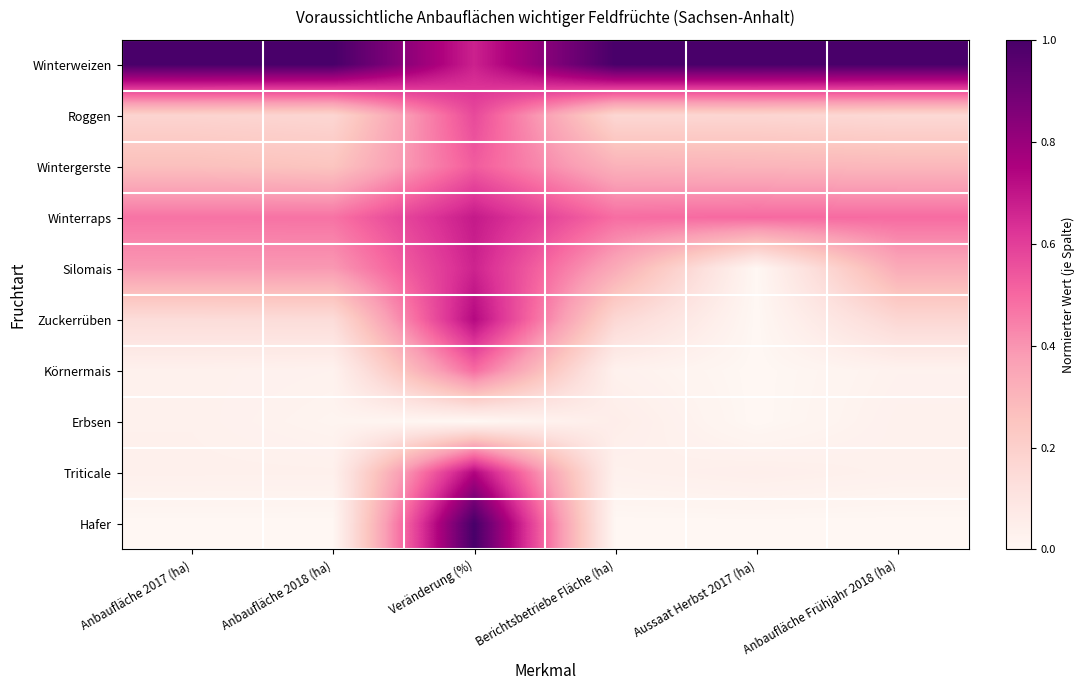

Reading right to left, list all the values displayed in this chart.

Winterweizen: Anbaufläche Frühjahr 2018 (ha)=1.0	Aussaat Herbst 2017 (ha)=1.0	Berichtsbetriebe Fläche (ha)=1.0	Veränderung (%)=0.7	Anbaufläche 2018 (ha)=1.0	Anbaufläche 2017 (ha)=1.0
Roggen: Anbaufläche Frühjahr 2018 (ha)=0.2	Aussaat Herbst 2017 (ha)=0.2	Berichtsbetriebe Fläche (ha)=0.2	Veränderung (%)=0.6	Anbaufläche 2018 (ha)=0.2	Anbaufläche 2017 (ha)=0.2
Wintergerste: Anbaufläche Frühjahr 2018 (ha)=0.3	Aussaat Herbst 2017 (ha)=0.3	Berichtsbetriebe Fläche (ha)=0.3	Veränderung (%)=0.5	Anbaufläche 2018 (ha)=0.2	Anbaufläche 2017 (ha)=0.3
Winterraps: Anbaufläche Frühjahr 2018 (ha)=0.5	Aussaat Herbst 2017 (ha)=0.5	Berichtsbetriebe Fläche (ha)=0.5	Veränderung (%)=0.7	Anbaufläche 2018 (ha)=0.5	Anbaufläche 2017 (ha)=0.5
Silomais: Anbaufläche Frühjahr 2018 (ha)=0.3	Aussaat Herbst 2017 (ha)=0.0	Berichtsbetriebe Fläche (ha)=0.3	Veränderung (%)=0.7	Anbaufläche 2018 (ha)=0.4	Anbaufläche 2017 (ha)=0.4
Zuckerrüben: Anbaufläche Frühjahr 2018 (ha)=0.2	Aussaat Herbst 2017 (ha)=0.0	Berichtsbetriebe Fläche (ha)=0.2	Veränderung (%)=0.7	Anbaufläche 2018 (ha)=0.1	Anbaufläche 2017 (ha)=0.1
Körnermais: Anbaufläche Frühjahr 2018 (ha)=0.0	Aussaat Herbst 2017 (ha)=0.0	Berichtsbetriebe Fläche (ha)=0.0	Veränderung (%)=0.5	Anbaufläche 2018 (ha)=0.0	Anbaufläche 2017 (ha)=0.0
Erbsen: Anbaufläche Frühjahr 2018 (ha)=0.0	Aussaat Herbst 2017 (ha)=0.0	Berichtsbetriebe Fläche (ha)=0.1	Veränderung (%)=0.0	Anbaufläche 2018 (ha)=0.0	Anbaufläche 2017 (ha)=0.0
Triticale: Anbaufläche Frühjahr 2018 (ha)=0.0	Aussaat Herbst 2017 (ha)=0.0	Berichtsbetriebe Fläche (ha)=0.0	Veränderung (%)=0.7	Anbaufläche 2018 (ha)=0.0	Anbaufläche 2017 (ha)=0.0
Hafer: Anbaufläche Frühjahr 2018 (ha)=0.0	Aussaat Herbst 2017 (ha)=0.0	Berichtsbetriebe Fläche (ha)=0.0	Veränderung (%)=1.0	Anbaufläche 2018 (ha)=0.0	Anbaufläche 2017 (ha)=0.0